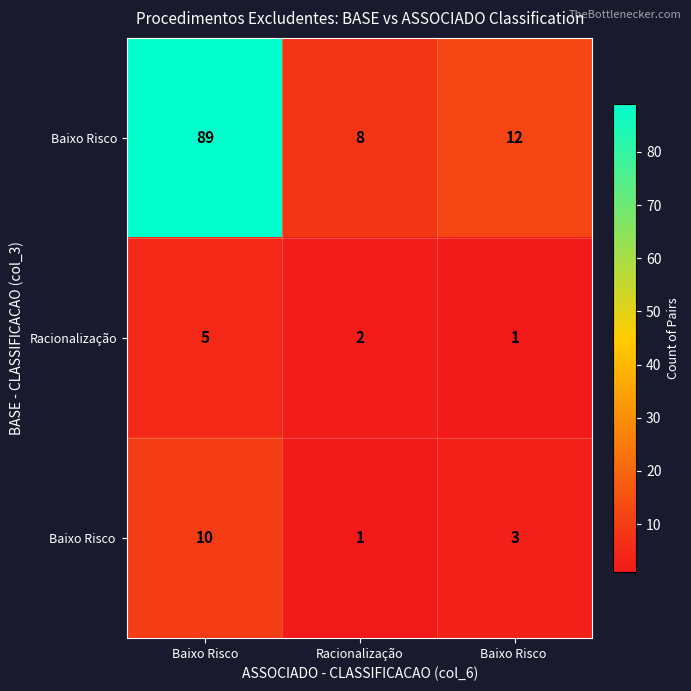

What value does the Racionalização series have at Baixo Risco?

5